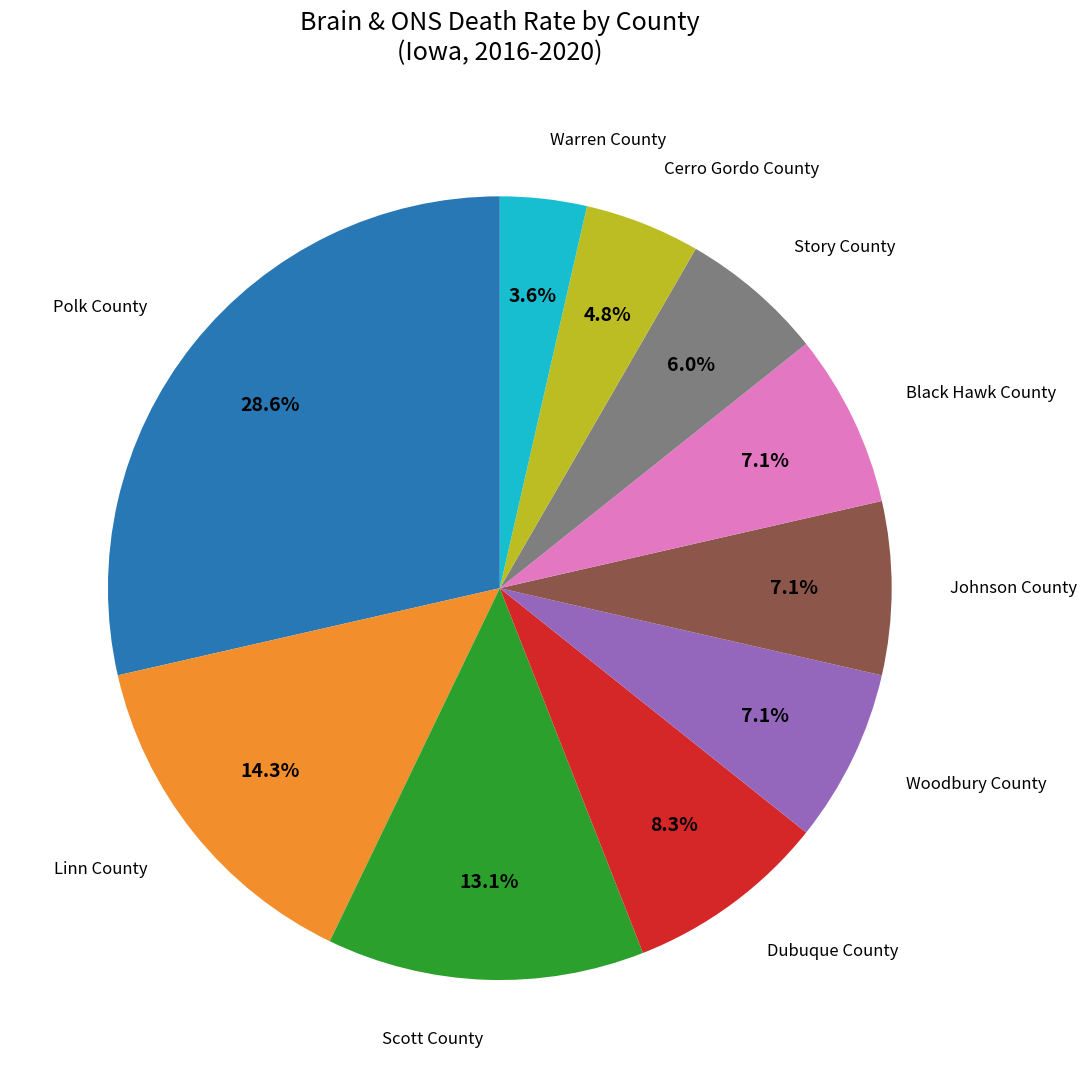

Is it true that Polk County is 29% of the pie?

True